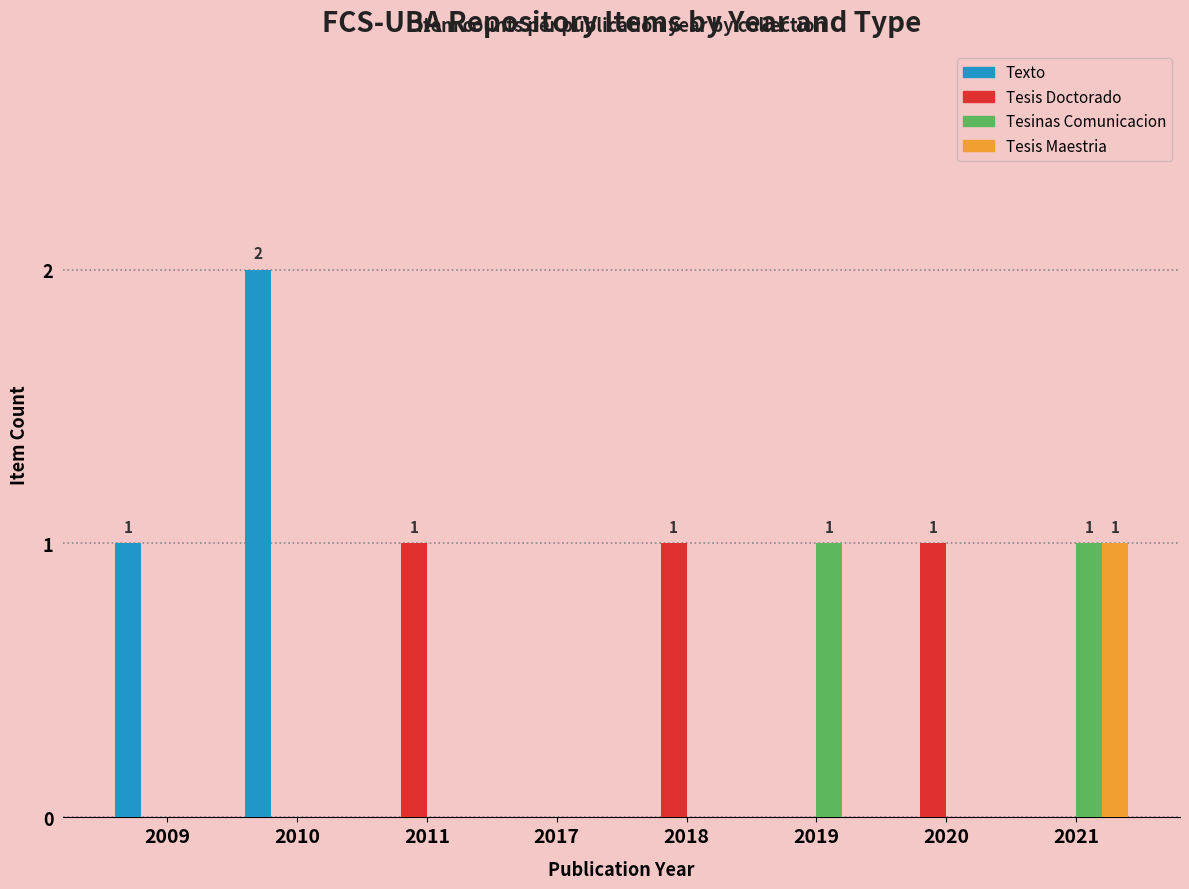

At which category does the chart reach its peak across all series?

2010